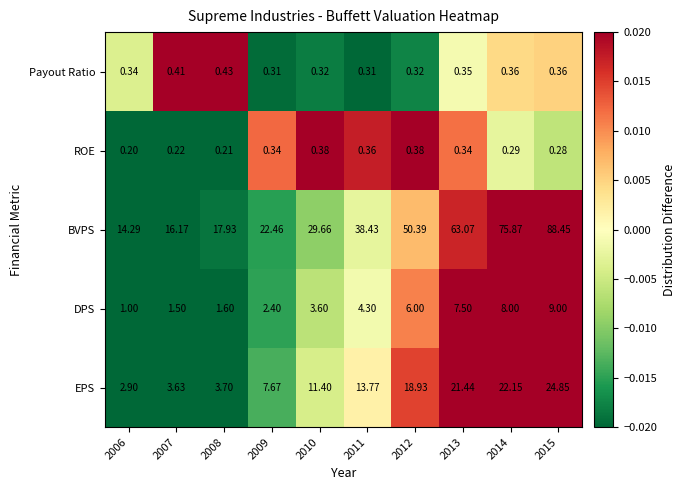

Which series changed the most between 2010 and 2012?

BVPS